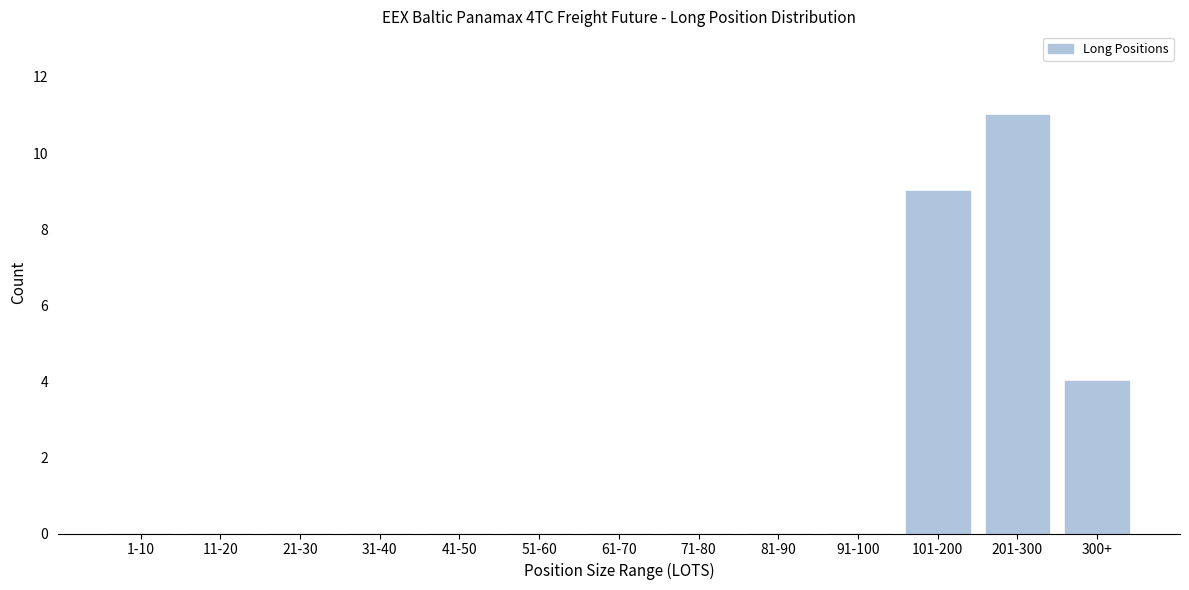

Reading left to right, what are all the values shown in this chart?

1-10=0	11-20=0	21-30=0	31-40=0	41-50=0	51-60=0	61-70=0	71-80=0	81-90=0	91-100=0	101-200=9	201-300=11	300+=4